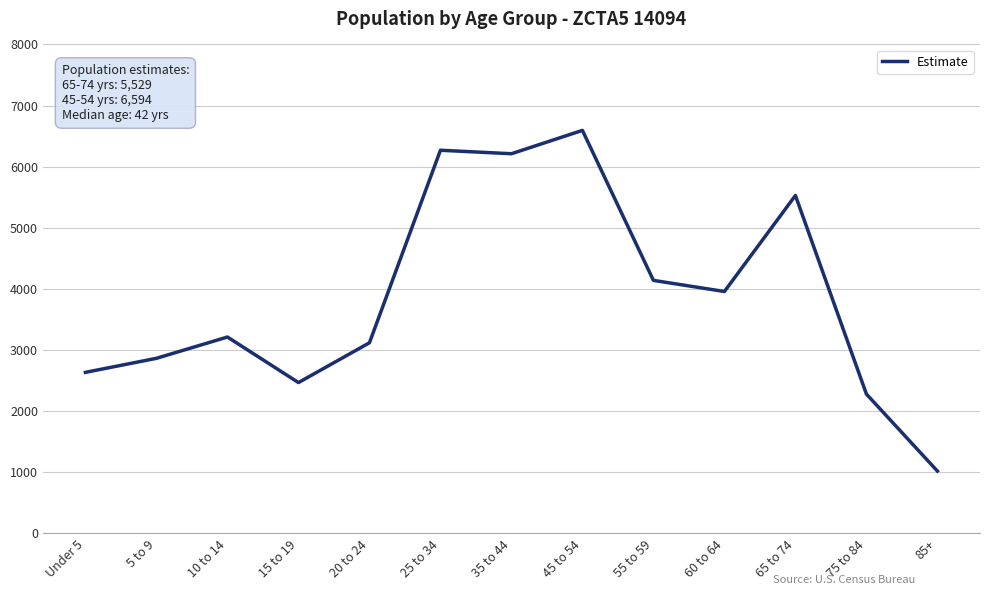

Which has a higher value, 85+ or 25 to 34?

25 to 34